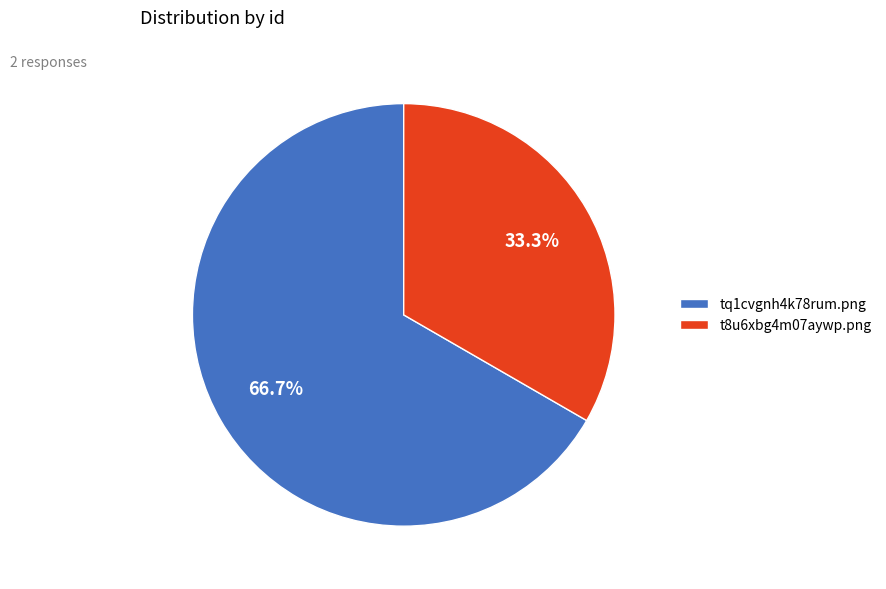

What is the smallest slice in the pie chart?

t8u6xbg4m07aywp.png